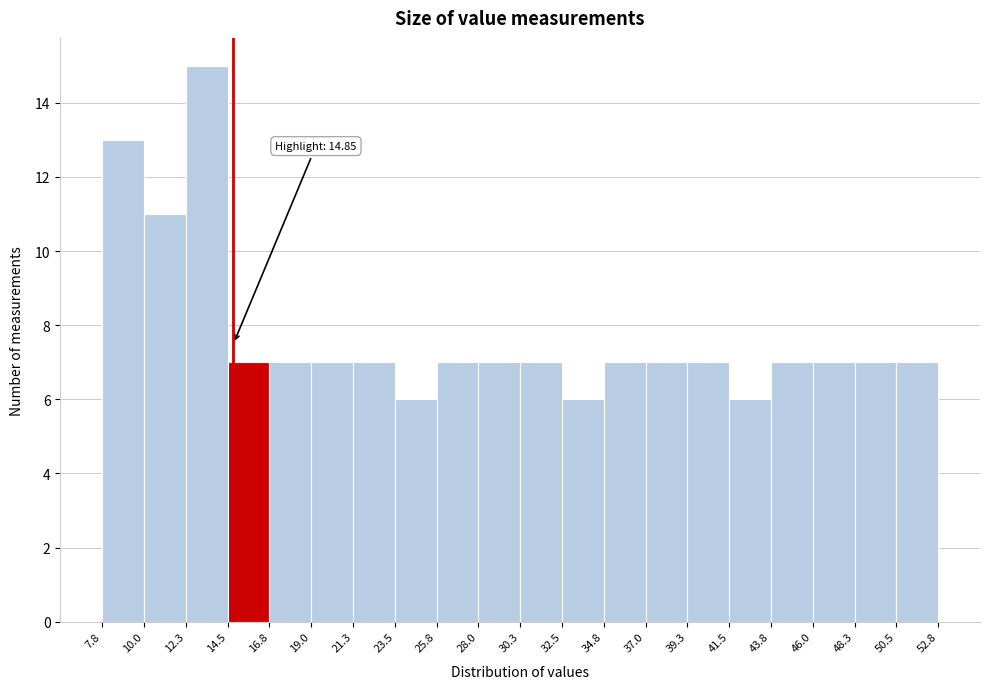

Which range on the x-axis has the tallest bar?

12.3 to 14.5